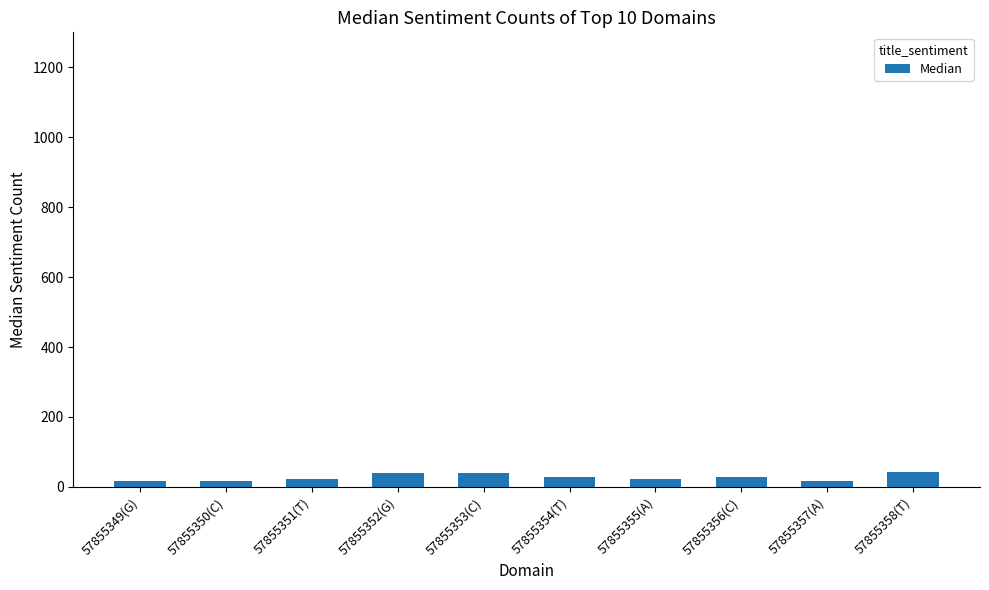

What is the ratio of the value at 57855358(T) to the value at 57855352(G)?

1.0